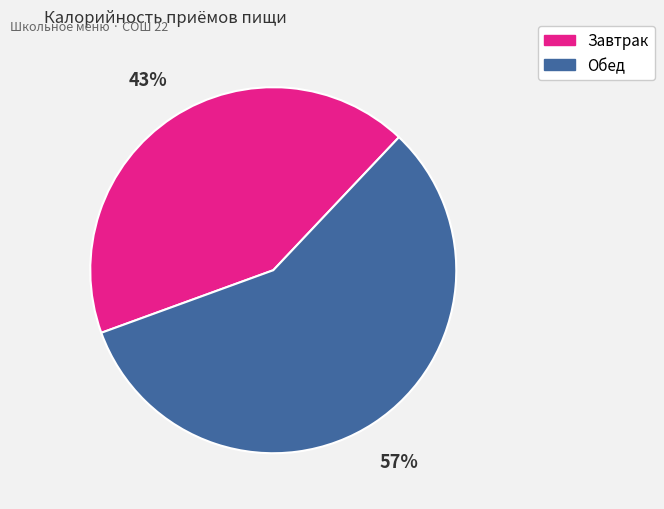

To the nearest percent, what percentage of the pie is Обед?

57%